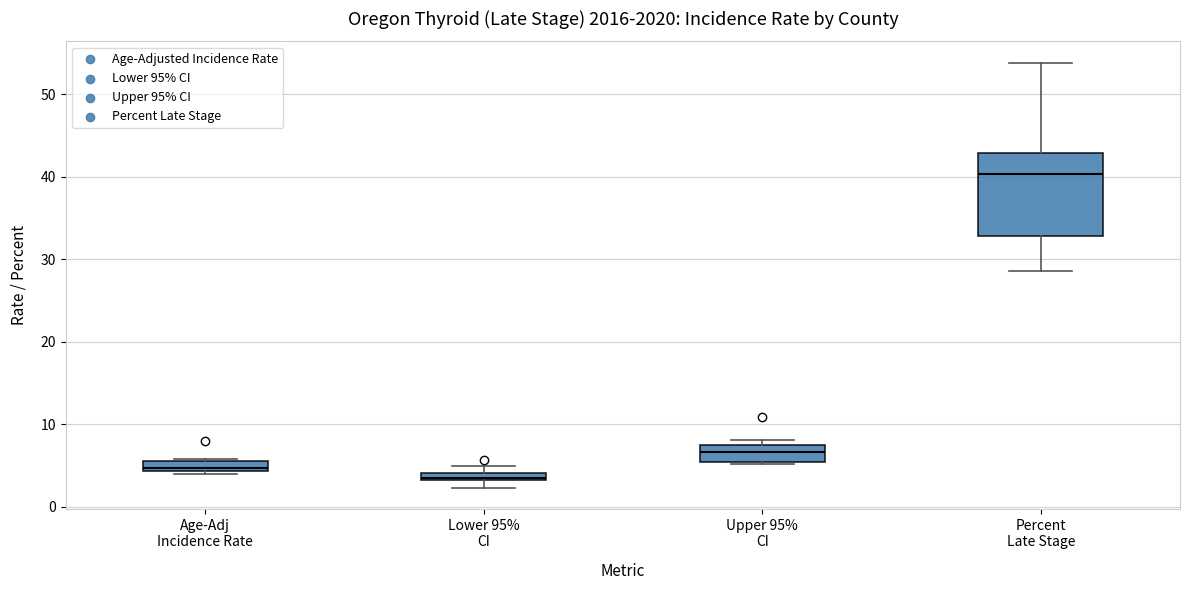

Where is the upper edge of the box for Percent Late Stage on the y-axis? The values are not printed on the chart, so give them approximately, as read against the axis.

43